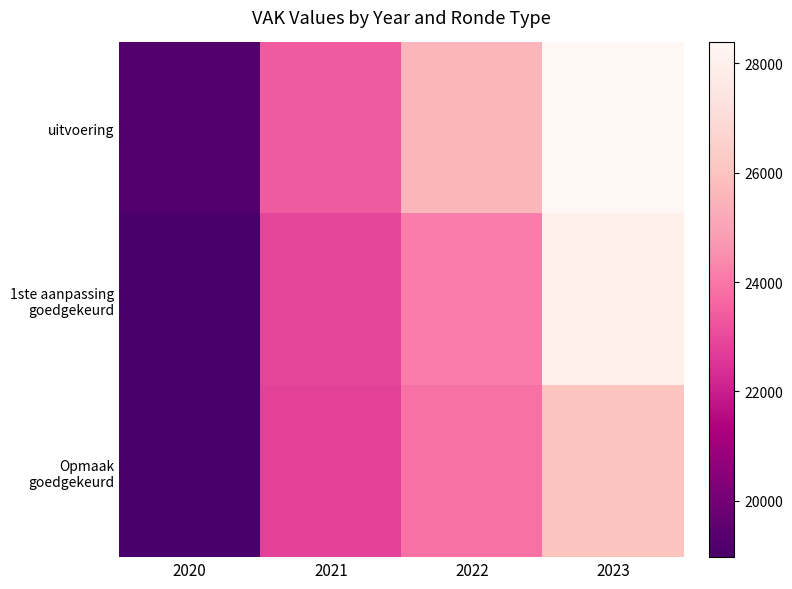

How many distinct data groups are displayed?

3